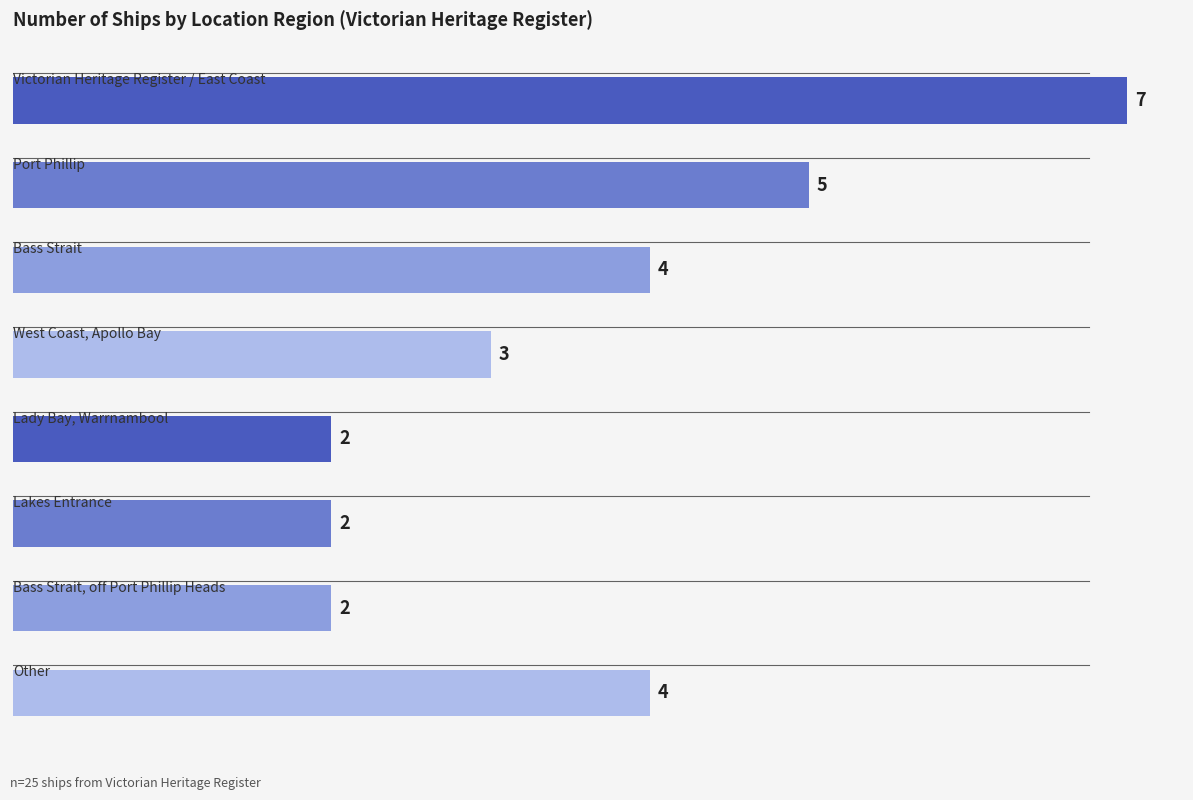

What is the average value?

4